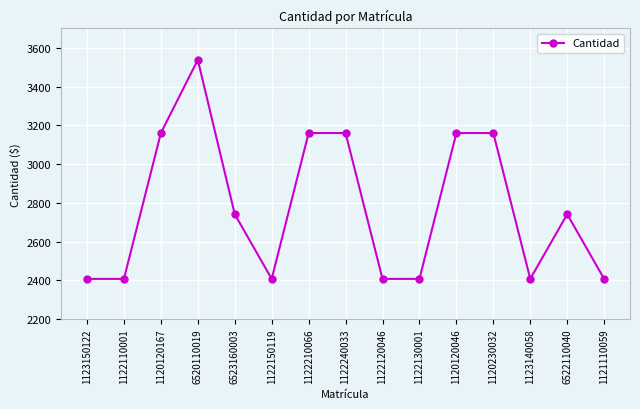

Where does the data first go above 2741?

1120120167